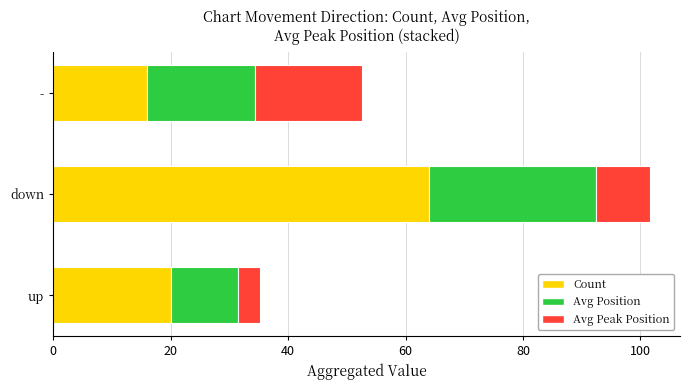

What is the total value across all series at -?

52.6